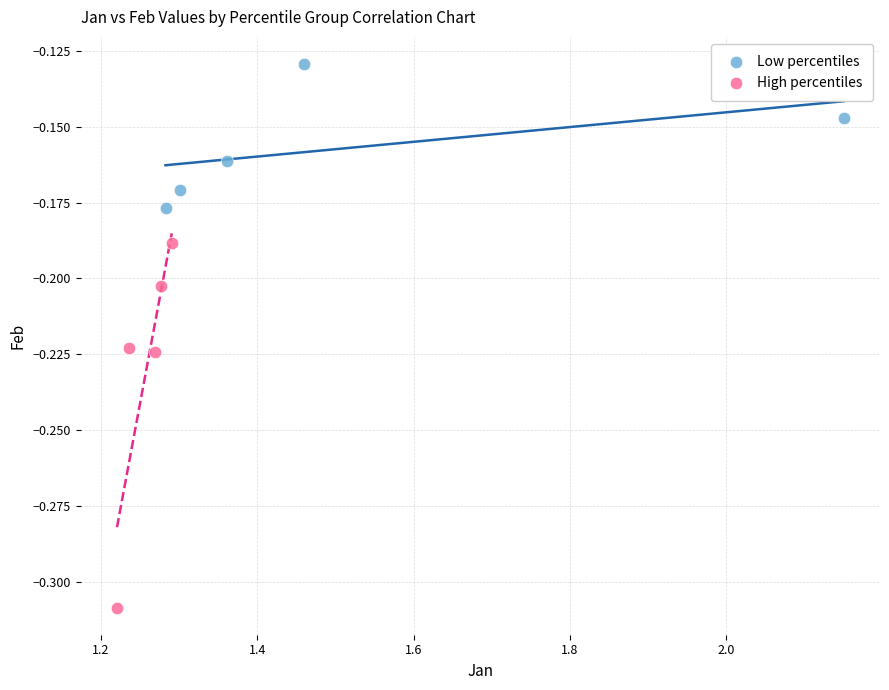

Which series has the widest spread of Y values?

High percentiles